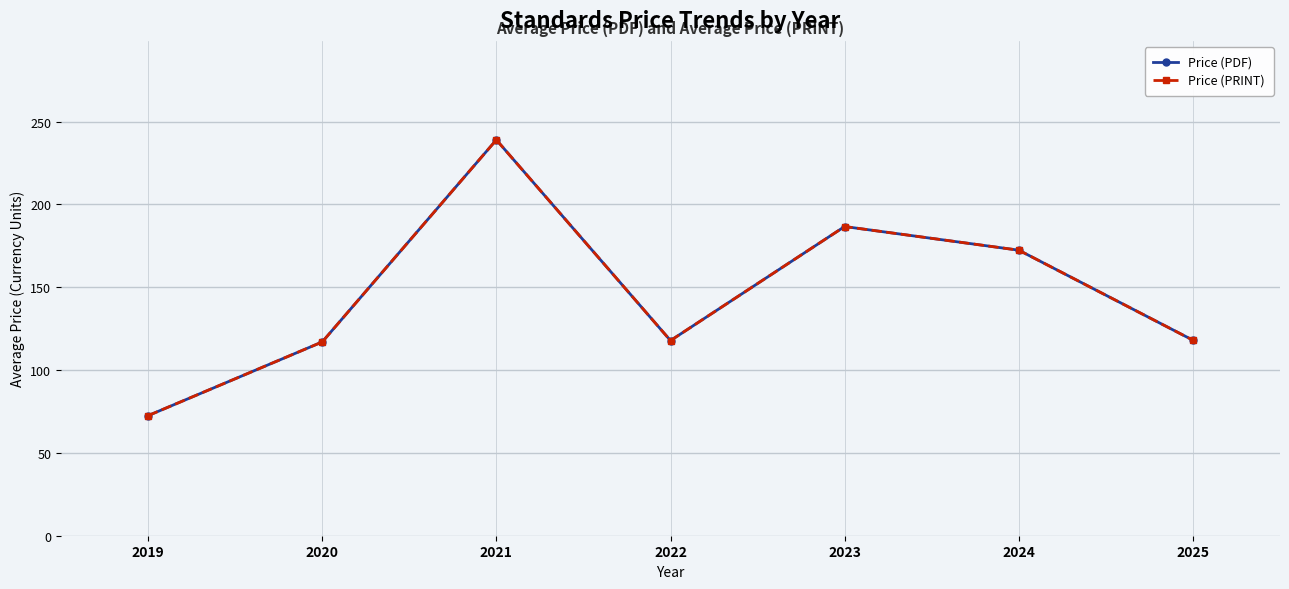

Reading right to left, transcribe all the data shown in this chart.

Price (PDF): 118.0	172.4	186.7	117.8	239.0	117.0	72.5
Price (PRINT): 118.0	172.4	186.7	117.8	239.0	117.0	72.5